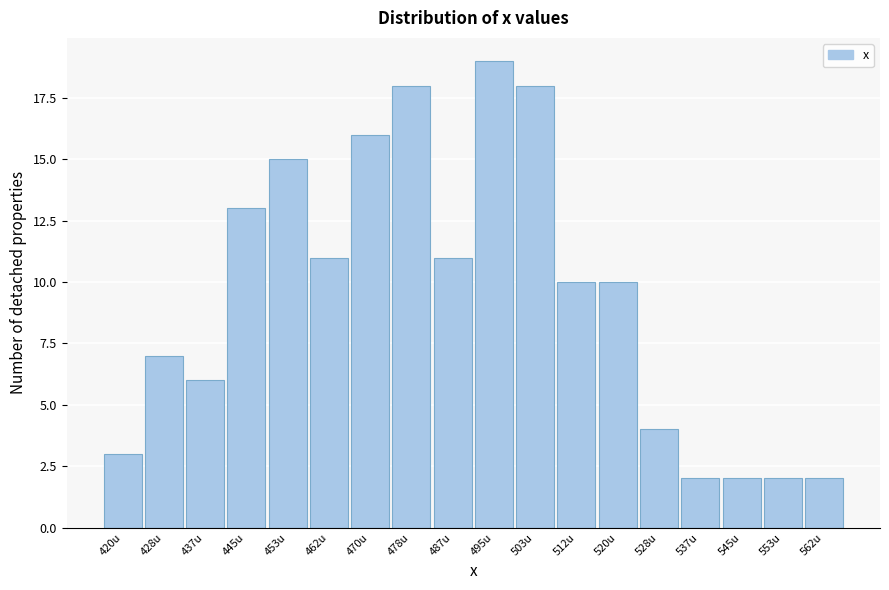

Reading left to right, what are all the values shown in this chart?

3	7	6	13	15	11	16	18	11	19	18	10	10	4	2	2	2	2